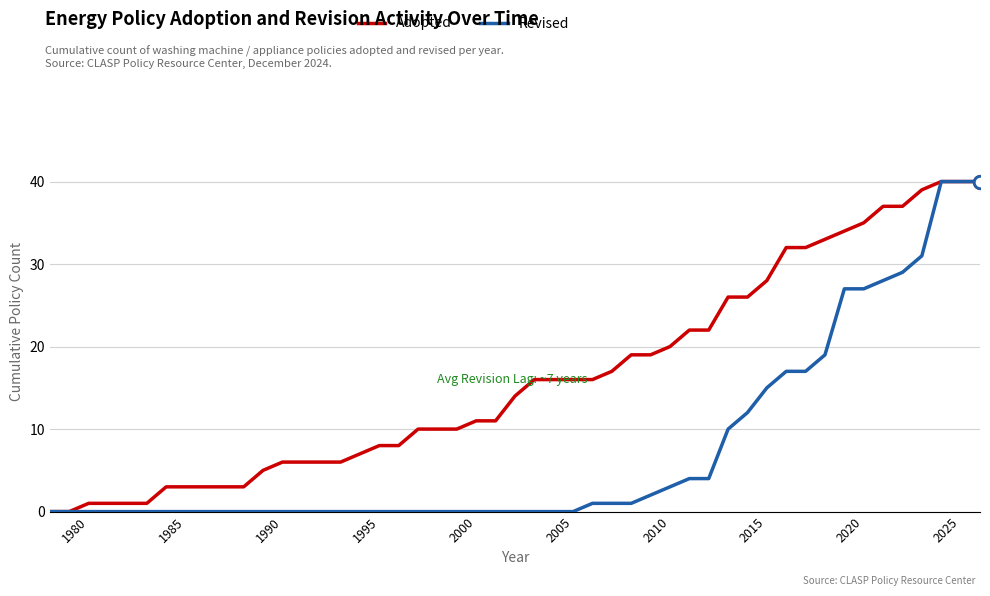

Which series has the largest total across all categories?

Adopted